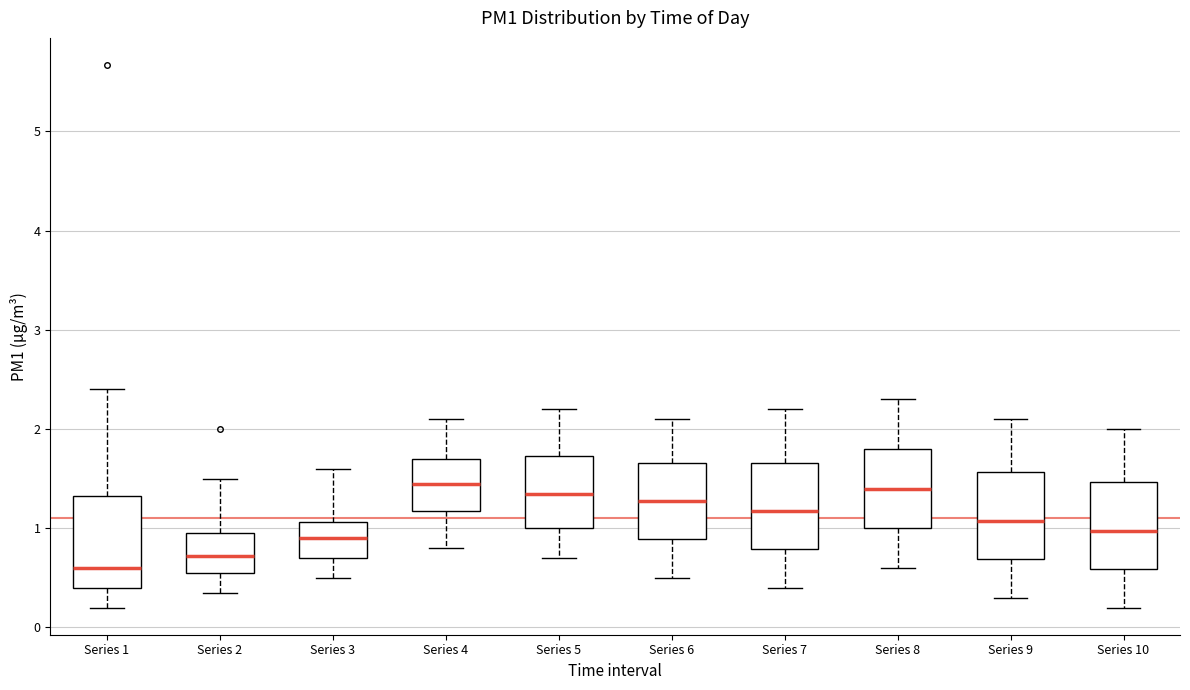

Reading left to right, read every box against the y-axis: the position of its median line, the range the box covers, and the ends of its whiskers. The values are not printed on the chart, so give them approximately, as read against the axis.

Series 1: median 0.6, box 0.4 to 1.3, whiskers 0.2 to 2.4
Series 2: median 0.7, box 0.6 to 1.0, whiskers 0.4 to 1.5
Series 3: median 0.9, box 0.7 to 1.1, whiskers 0.5 to 1.6
Series 4: median 1.5, box 1.2 to 1.7, whiskers 0.8 to 2.1
Series 5: median 1.4, box 1.0 to 1.7, whiskers 0.7 to 2.2
Series 6: median 1.3, box 0.9 to 1.7, whiskers 0.5 to 2.1
Series 7: median 1.2, box 0.8 to 1.7, whiskers 0.4 to 2.2
Series 8: median 1.4, box 1.0 to 1.8, whiskers 0.6 to 2.3
Series 9: median 1.1, box 0.7 to 1.6, whiskers 0.3 to 2.1
Series 10: median 1.0, box 0.6 to 1.5, whiskers 0.2 to 2.0